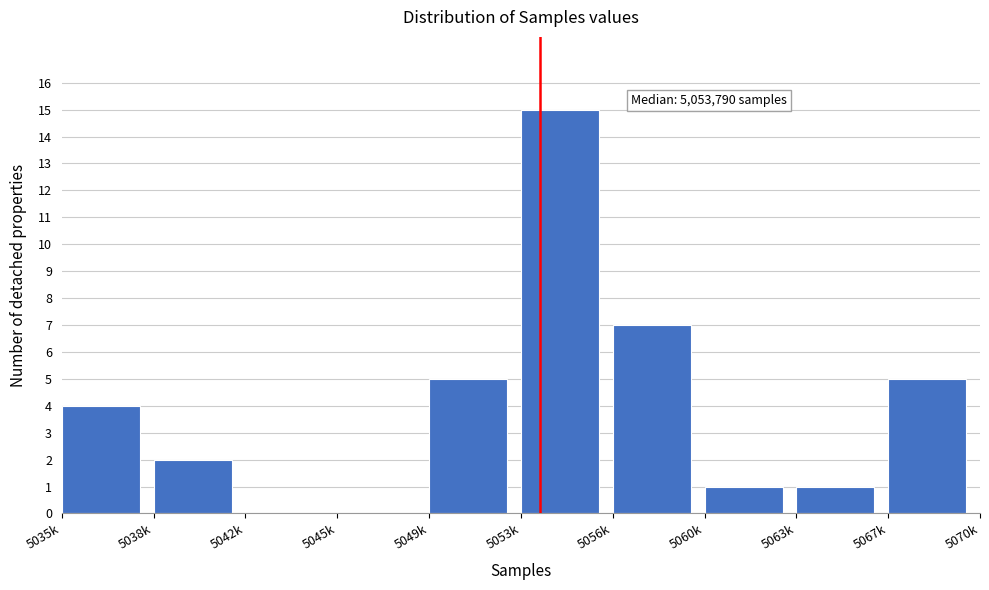

Reading left to right, transcribe all the data shown in this chart.

5035k=4	5038k=2	5042k=0	5045k=0	5049k=5	5053k=15	5056k=7	5060k=1	5063k=1	5067k=5